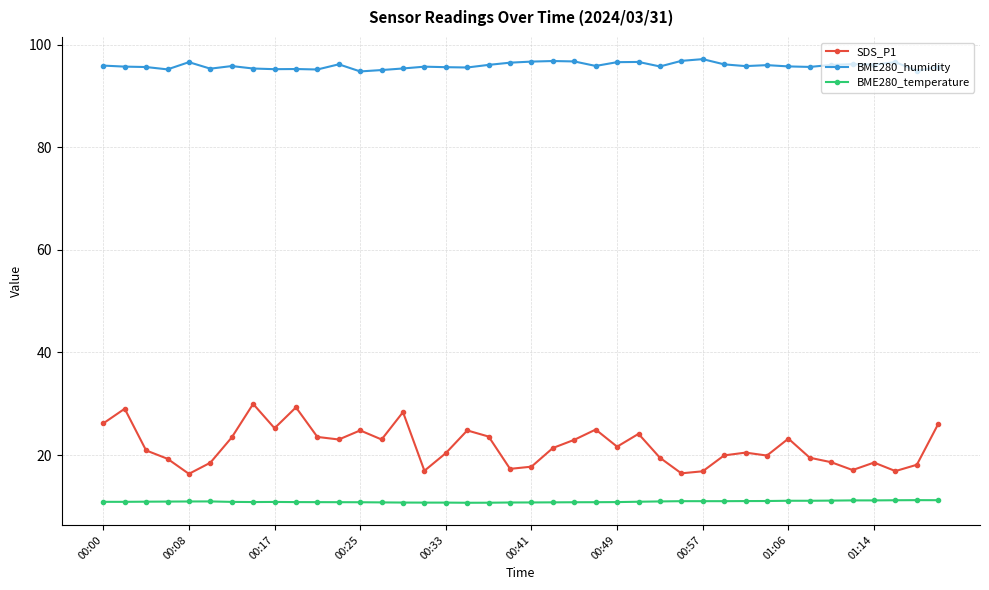

What is the minimum value for SDS_P1?

16.3